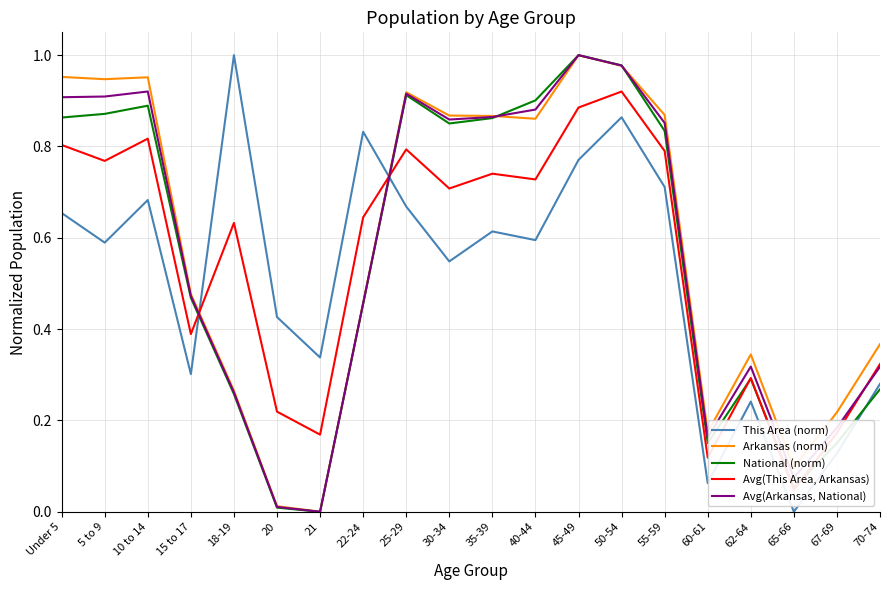

What is the sum of the National (norm) values at 45-49 and 60-61?

1.2